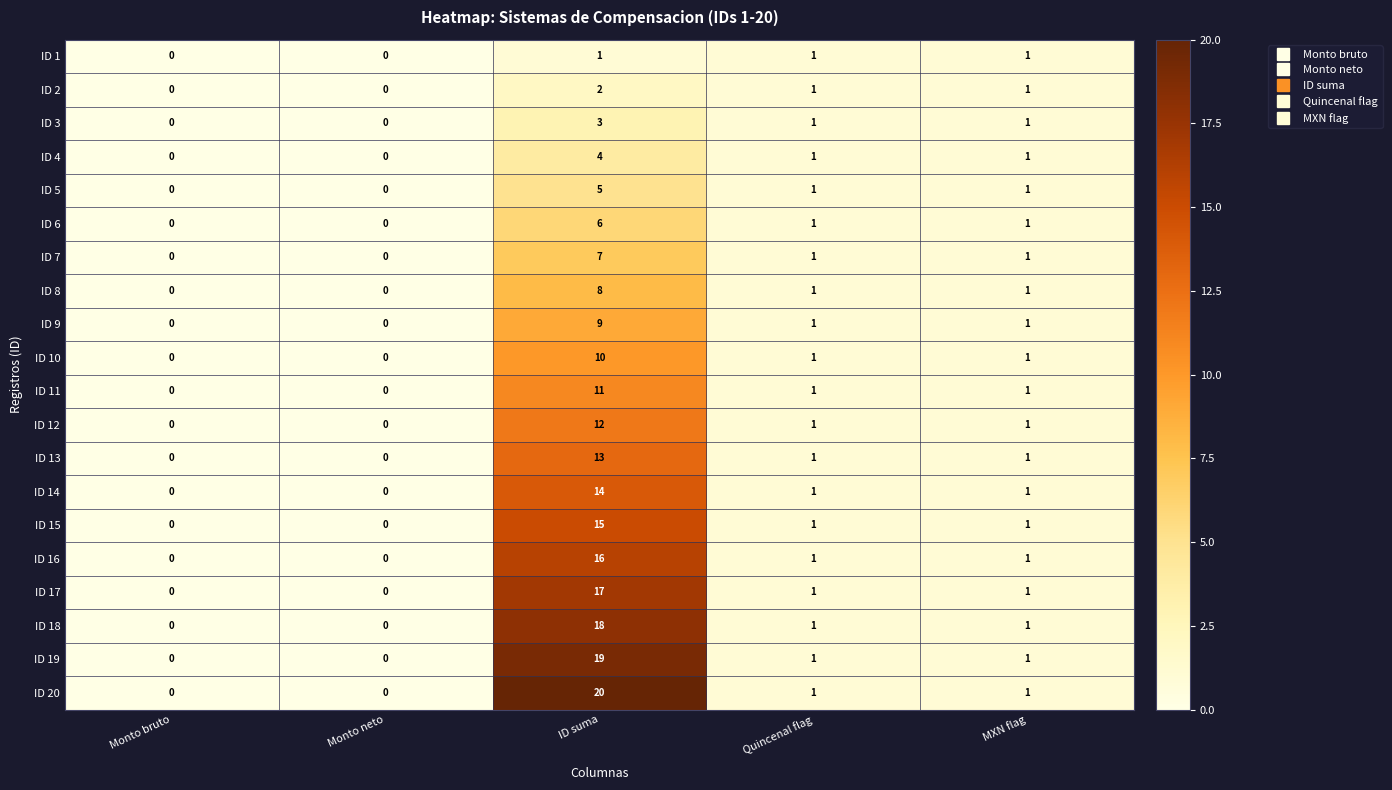

Count the number of categories in the chart.

5